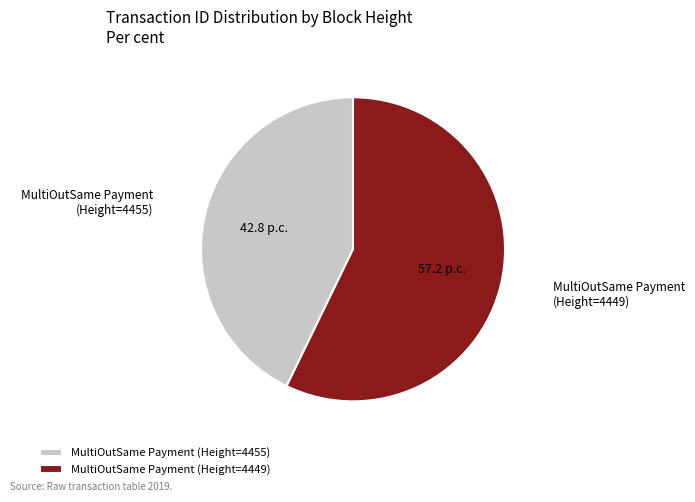

Do MultiOutSame Payment (Height=4449) and MultiOutSame Payment (Height=4455) together represent more than half of the pie?

Yes